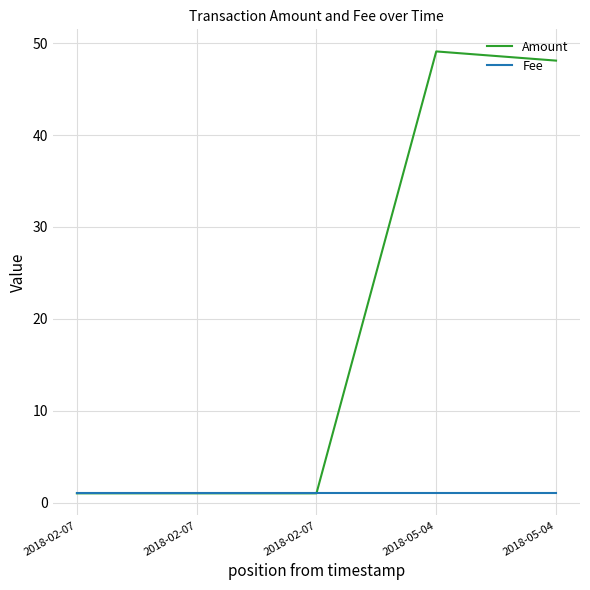

What is the sum of the Amount values at 2018-02-07 and 2018-02-07?

2.0